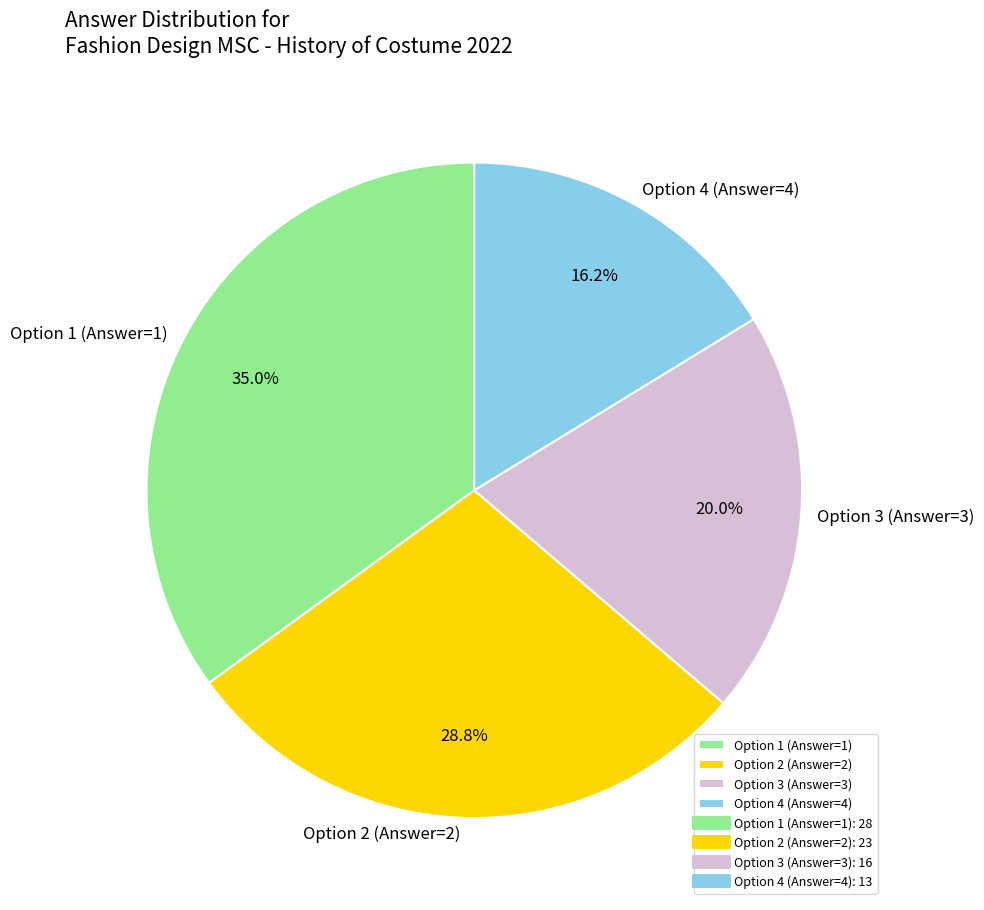

Is there any slice that represents more than half of the pie?

No